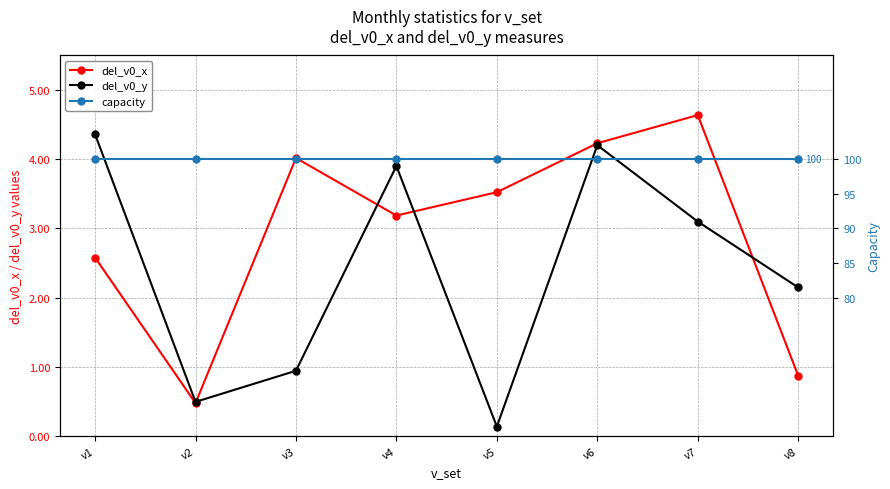

Reading right to left, transcribe all the data shown in this chart.

del_v0_x: v8=0.9	v7=4.6	v6=4.2	v5=3.5	v4=3.2	v3=4.0	v2=0.5	v1=2.6
del_v0_y: v8=2.1	v7=3.1	v6=4.2	v5=0.1	v4=3.9	v3=0.9	v2=0.5	v1=4.4
capacity: v8=100.0	v7=100.0	v6=100.0	v5=100.0	v4=100.0	v3=100.0	v2=100.0	v1=100.0